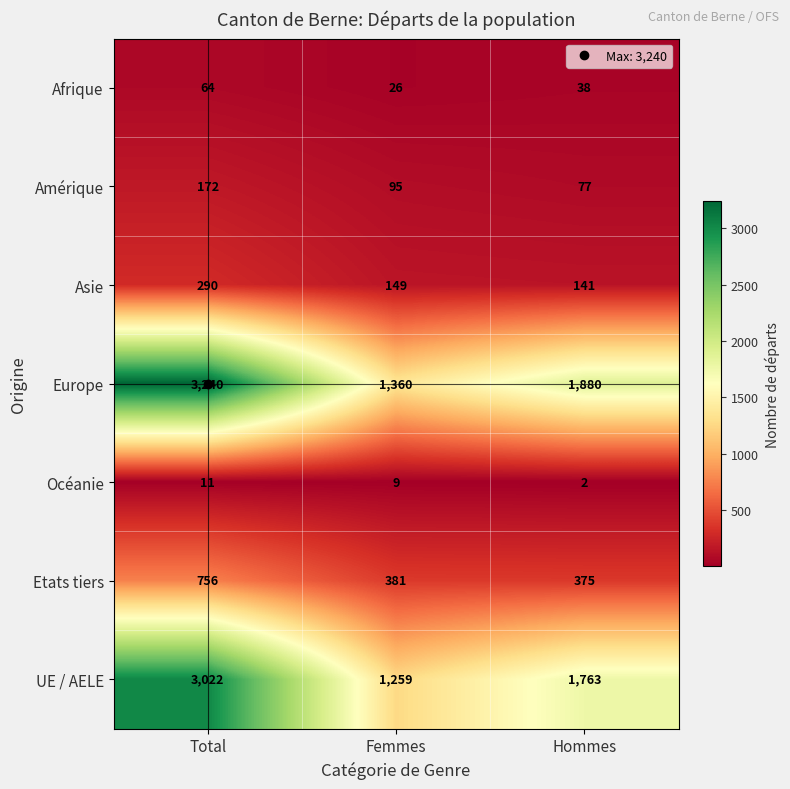

How many categories are shown in the chart?

3